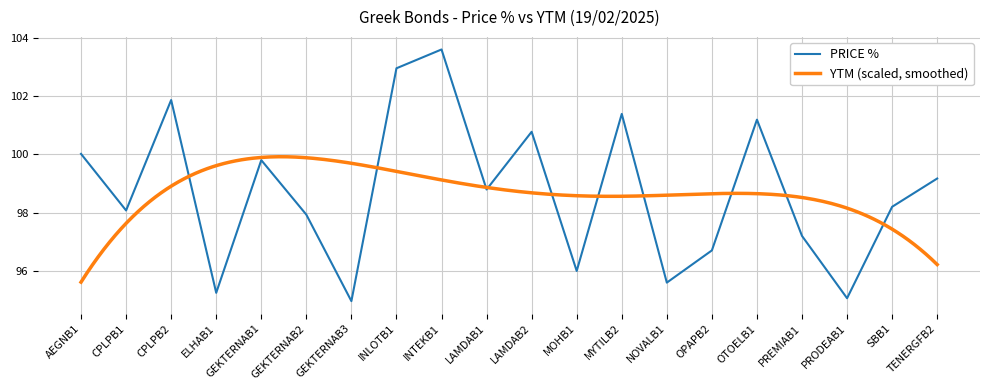

The chart shows a value of 146.4 at GEKTERNAB3. True or false?

False